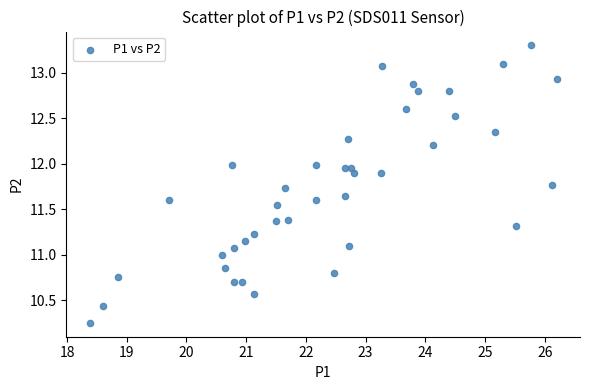

What is the range of X values (max minus min)?

7.8